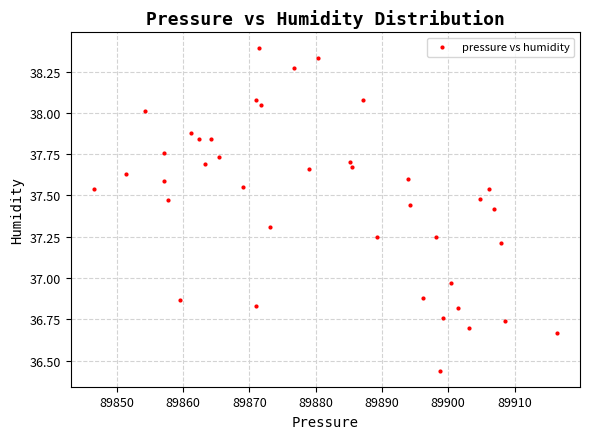

What is the range of X values (max minus min)?

69.8